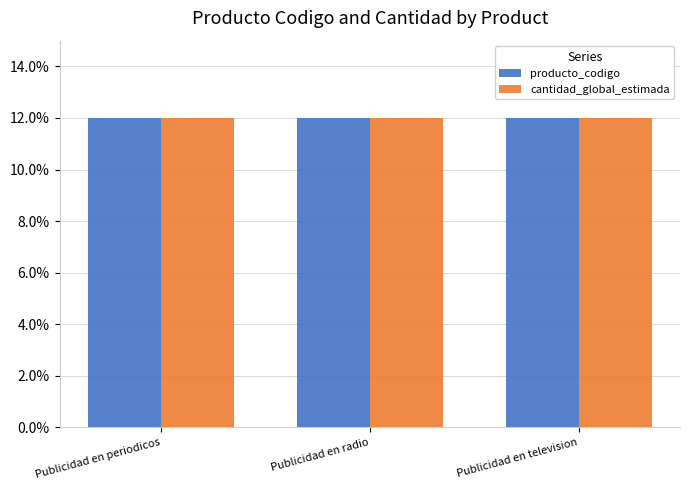

What are all the series names shown in the legend?

producto_codigo, cantidad_global_estimada